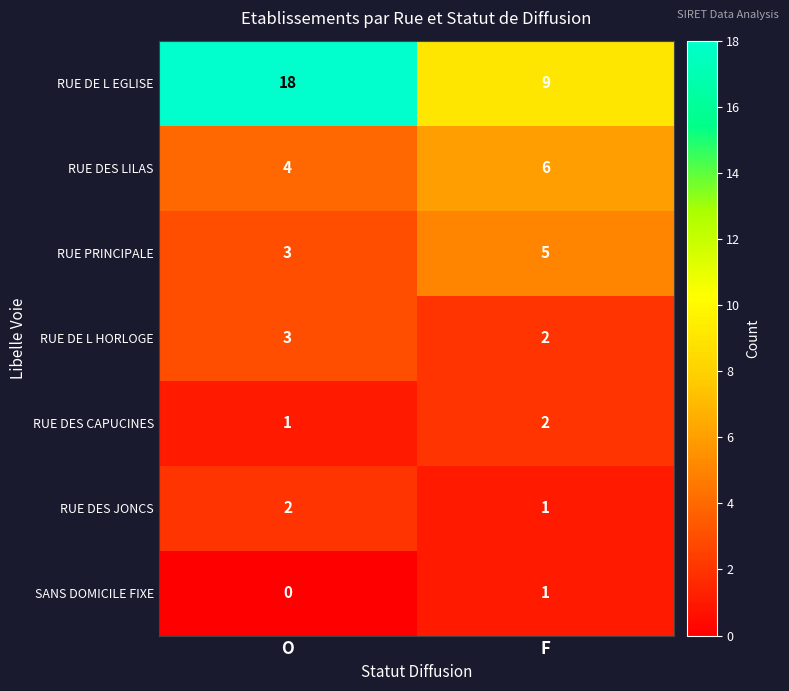

Reading right to left, what are all the values shown in this chart?

RUE DE L EGLISE: 9	18
RUE DES LILAS: 6	4
RUE PRINCIPALE: 5	3
RUE DE L HORLOGE: 2	3
RUE DES CAPUCINES: 2	1
RUE DES JONCS: 1	2
SANS DOMICILE FIXE: 1	0